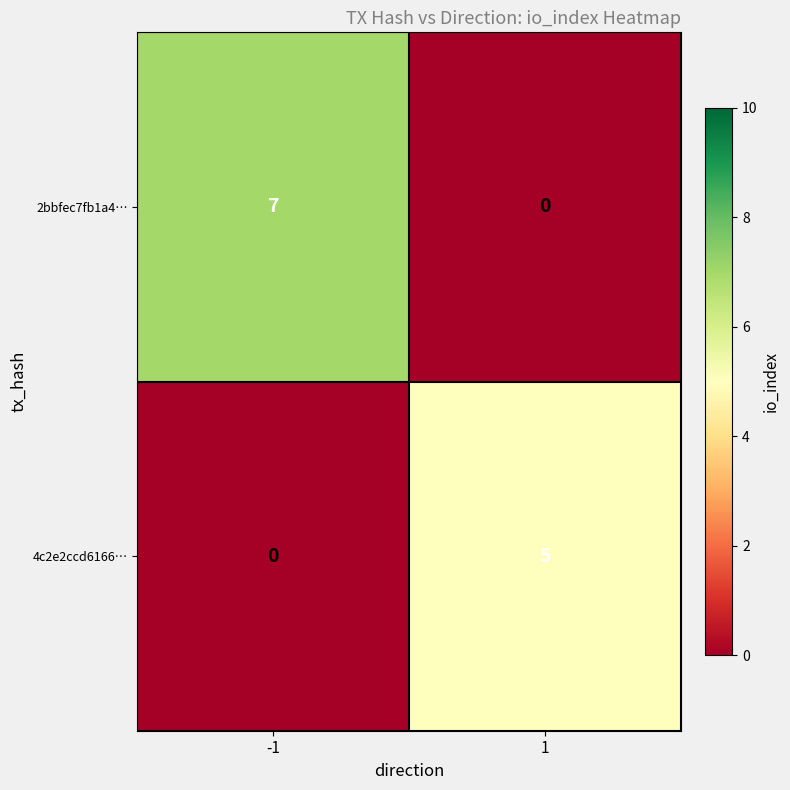

Which series has the largest total across all categories?

2bbfec7fb1a4…